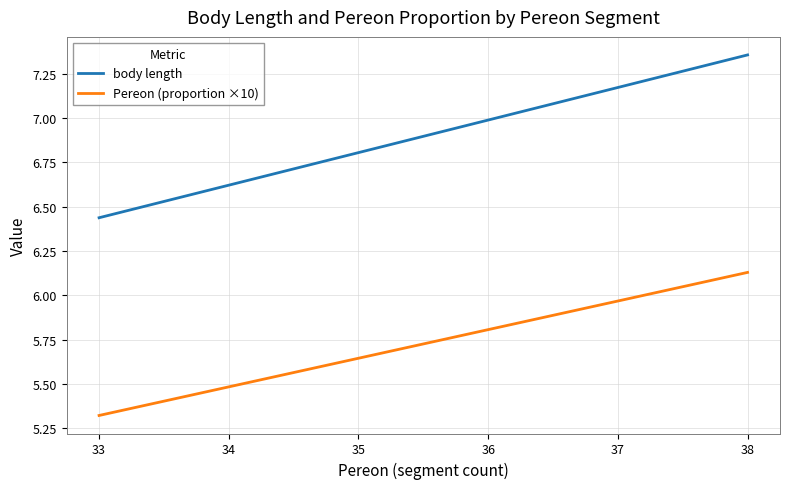

True or false: Pereon (proportion ×10) has a value of 8.9 at 37.

False